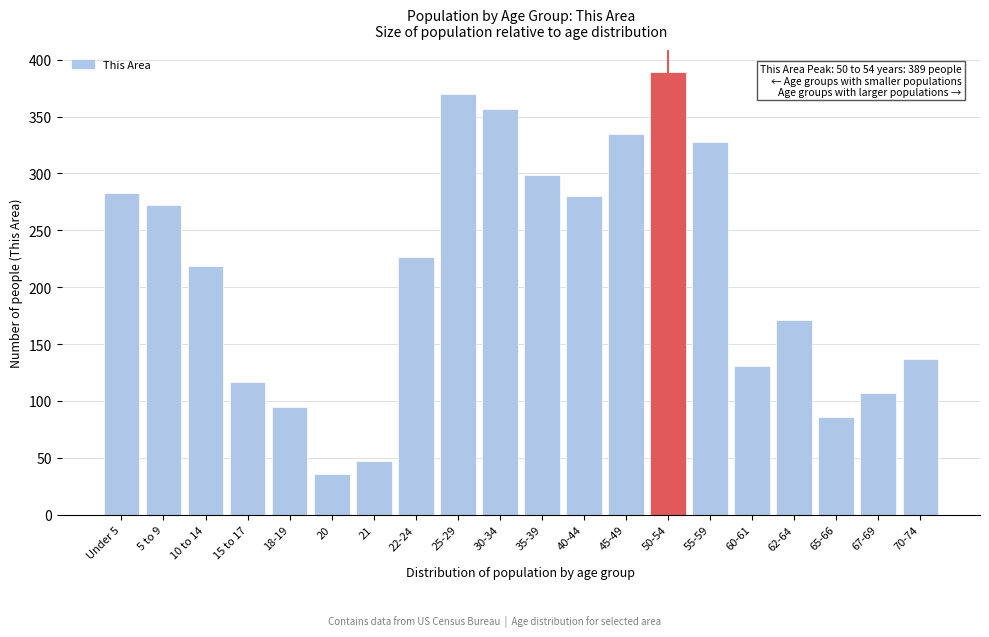

Reading left to right, what are all the values shown in this chart?

Under 5=283	5 to 9=272	10 to 14=219	15 to 17=117	18-19=95	20=36	21=47	22-24=227	25-29=370	30-34=357	35-39=299	40-44=280	45-49=335	50-54=389	55-59=328	60-61=131	62-64=171	65-66=86	67-69=107	70-74=137